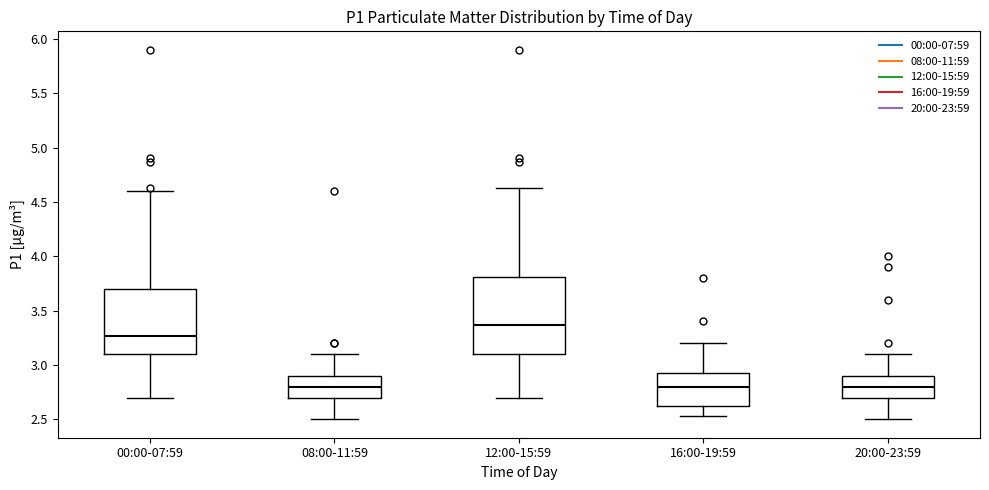

Where is the upper edge of the box for 08:00-11:59 on the y-axis? The values are not printed on the chart, so give them approximately, as read against the axis.

2.90